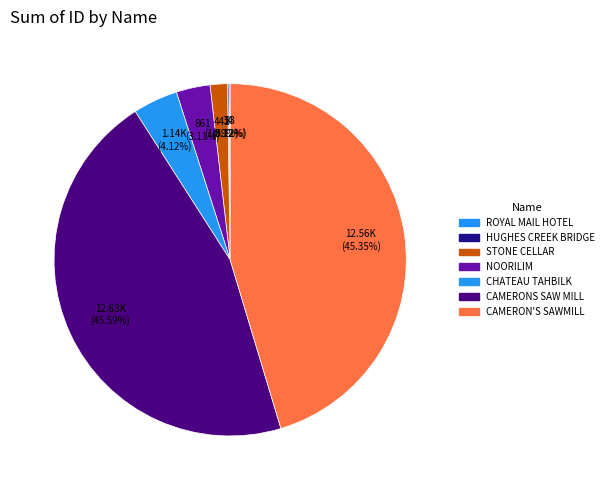

Which slice is the largest?

CAMERONS SAW MILL